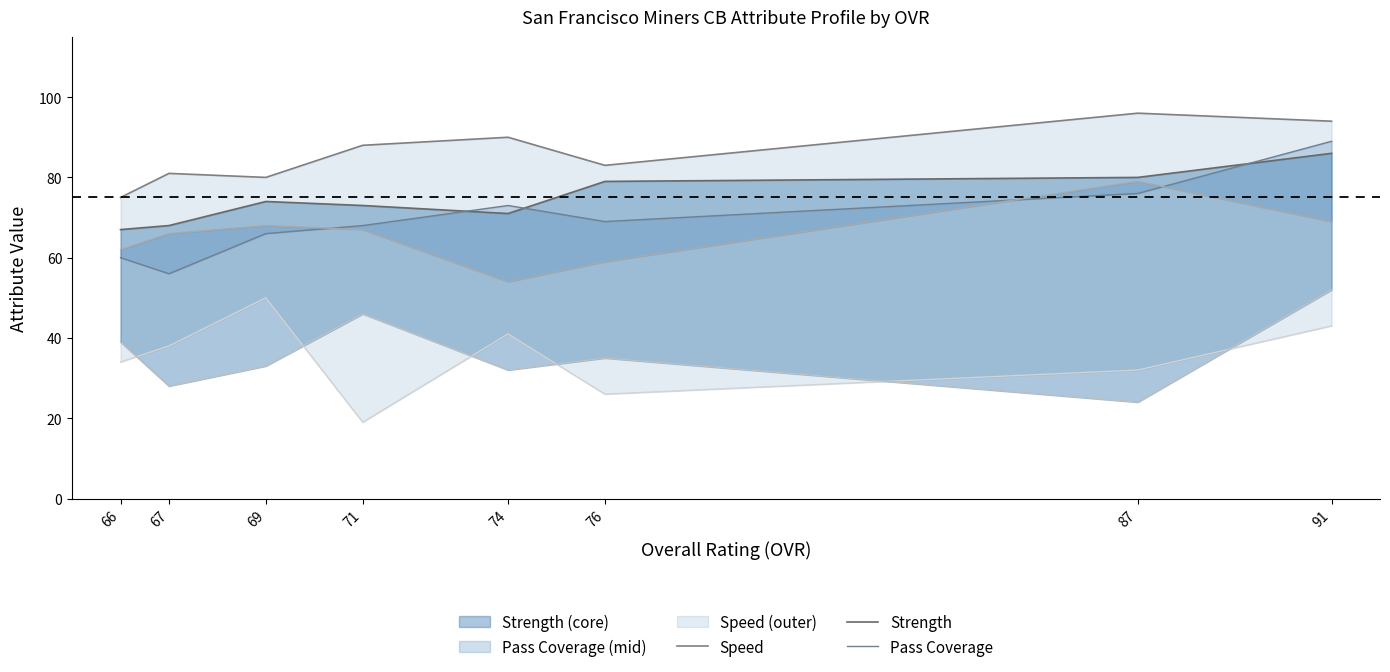

Where does the pass_coverage_line series first go above 69?

74